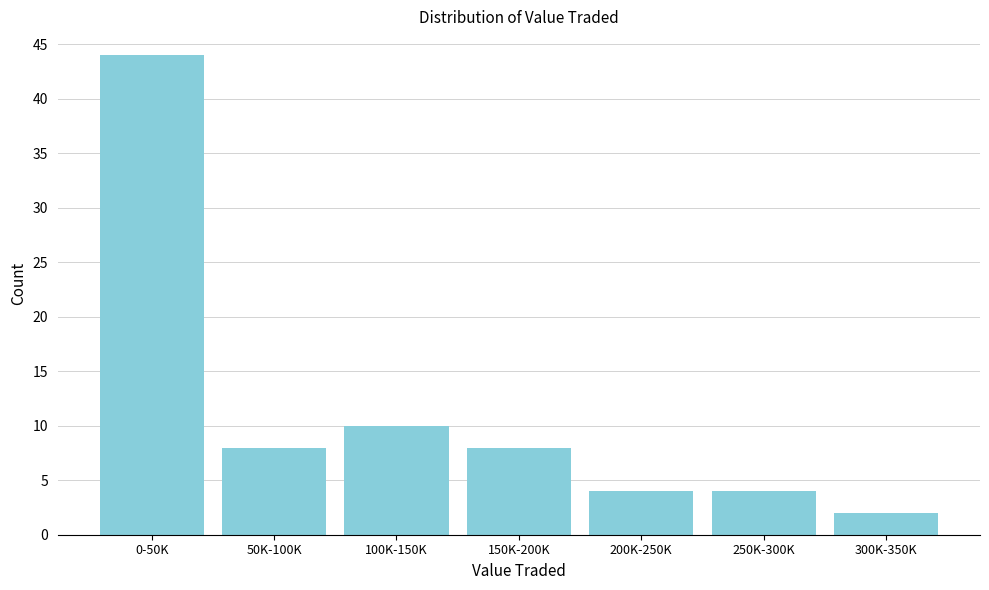

Reading left to right, list all the values displayed in this chart.

0-50K=44	50K-100K=8	100K-150K=10	150K-200K=8	200K-250K=4	250K-300K=4	300K-350K=2